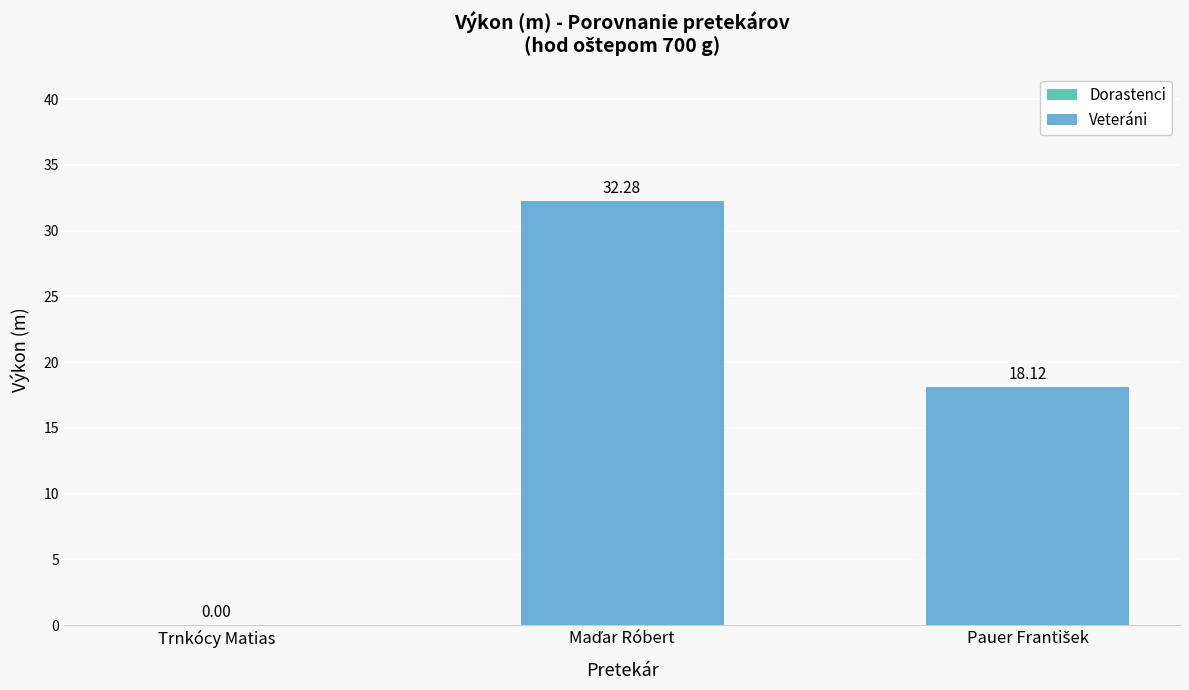

Are the bars horizontal?

No